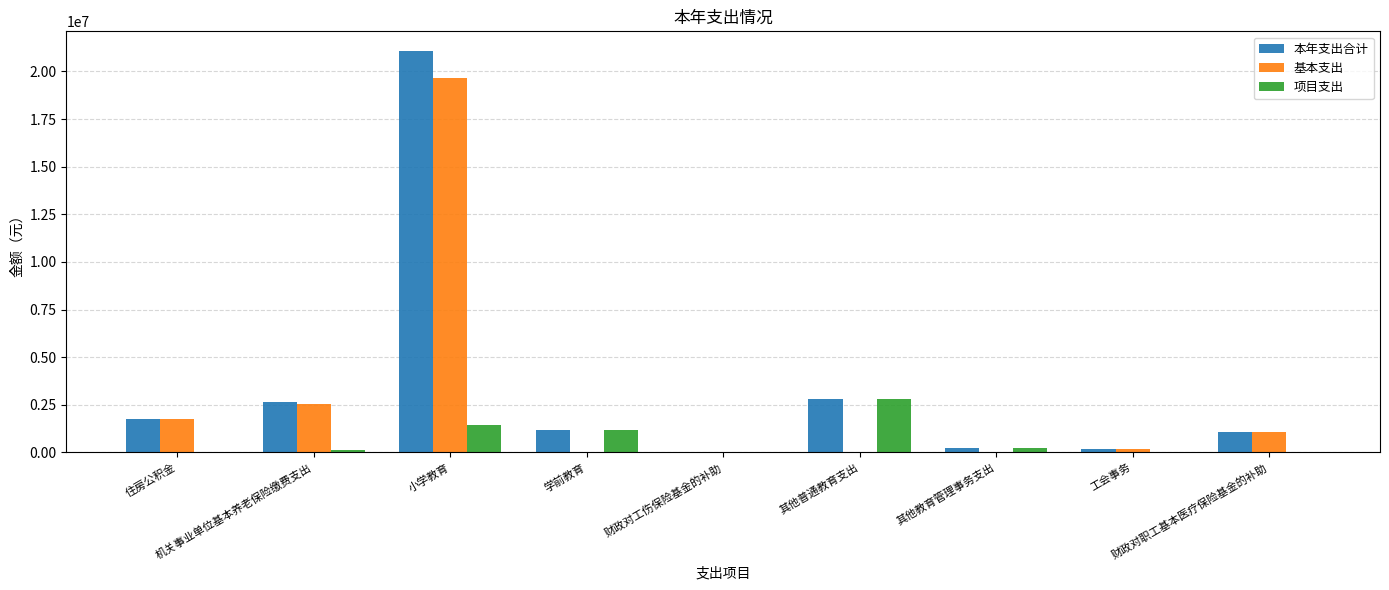

What is the maximum value for 基本支出?

19646520.5